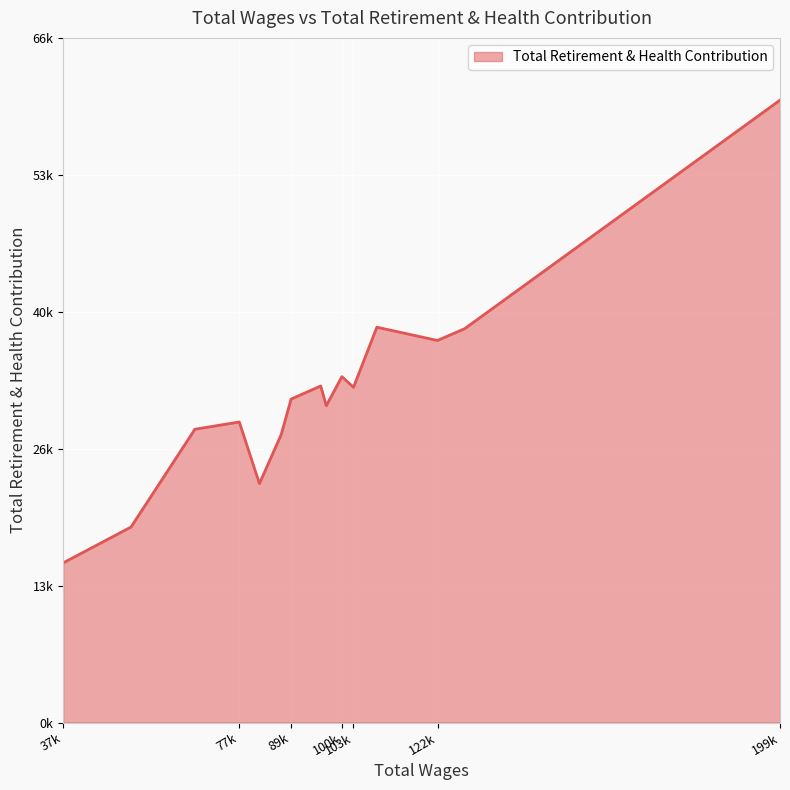

Rank the categories by value from lowest to highest.

37710.0, 52993.0, 81950.0, 86856.0, 67406.0, 77411.0, 97020.0, 89092.0, 103151.0, 95766.0, 100532.0, 100532.0, 100532.0, 122097.0, 122178.0, 123133.0, 128210.0, 108418.0, 199286.0